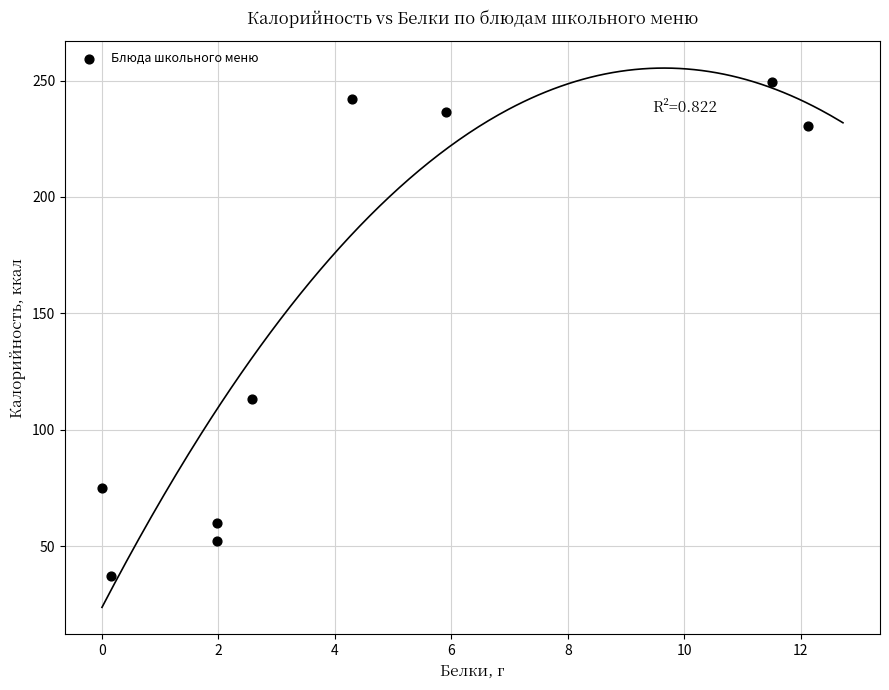

What is the average Y value?

143.9